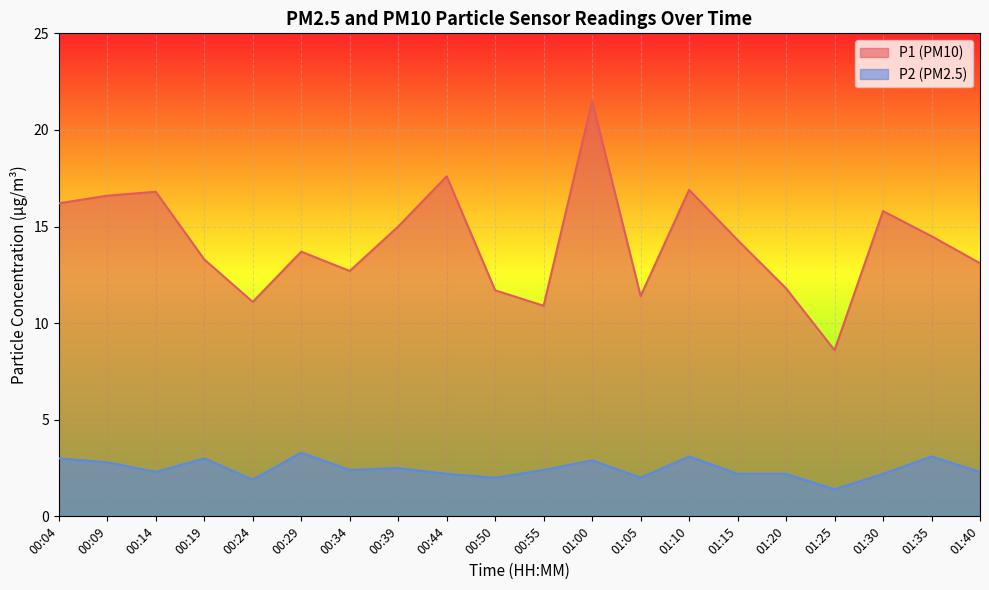

At how many categories does at least one series exceed 19?

1